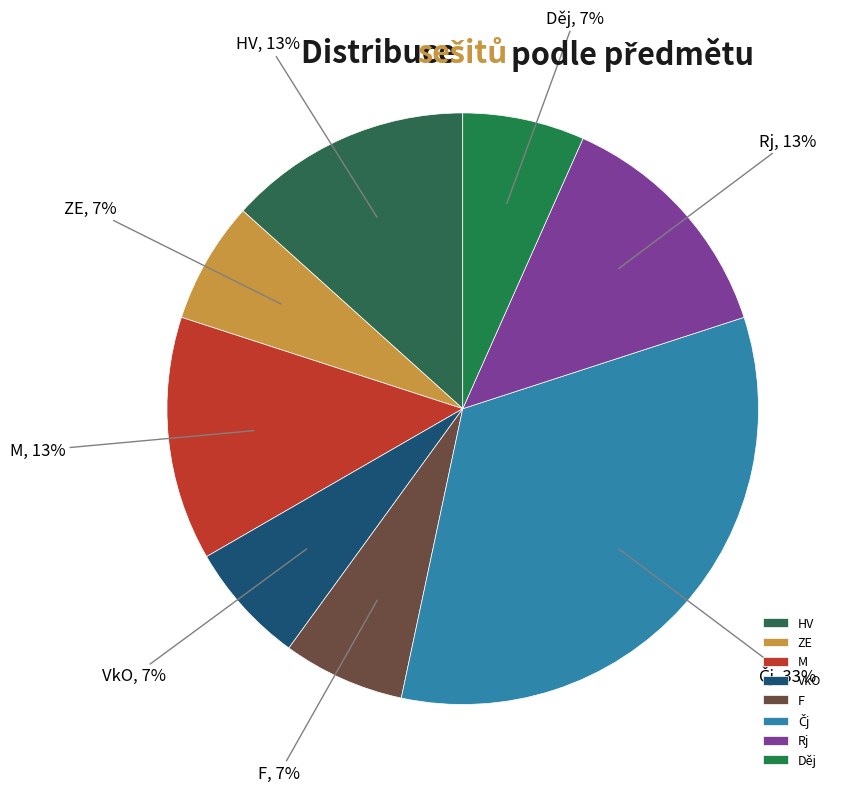

To the nearest percent, what is the average slice percentage?

12%